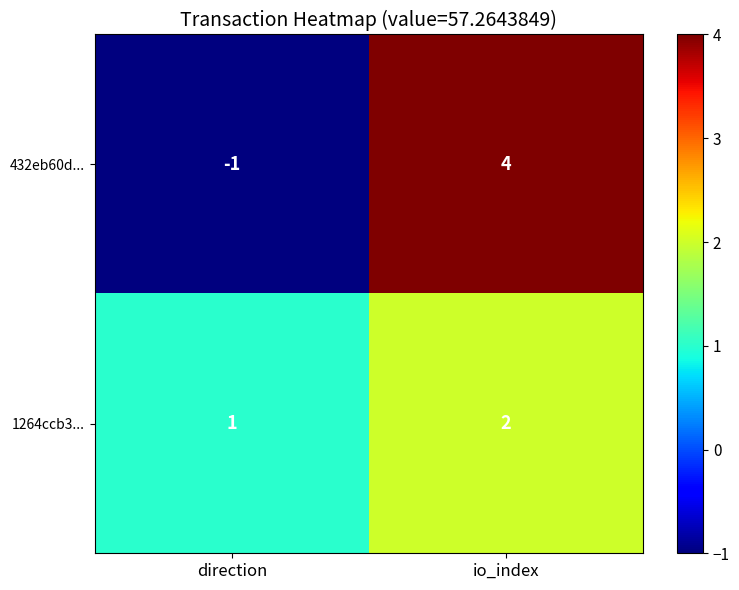

True or false: 1264ccb3... has a value of 3 at io_index.

False